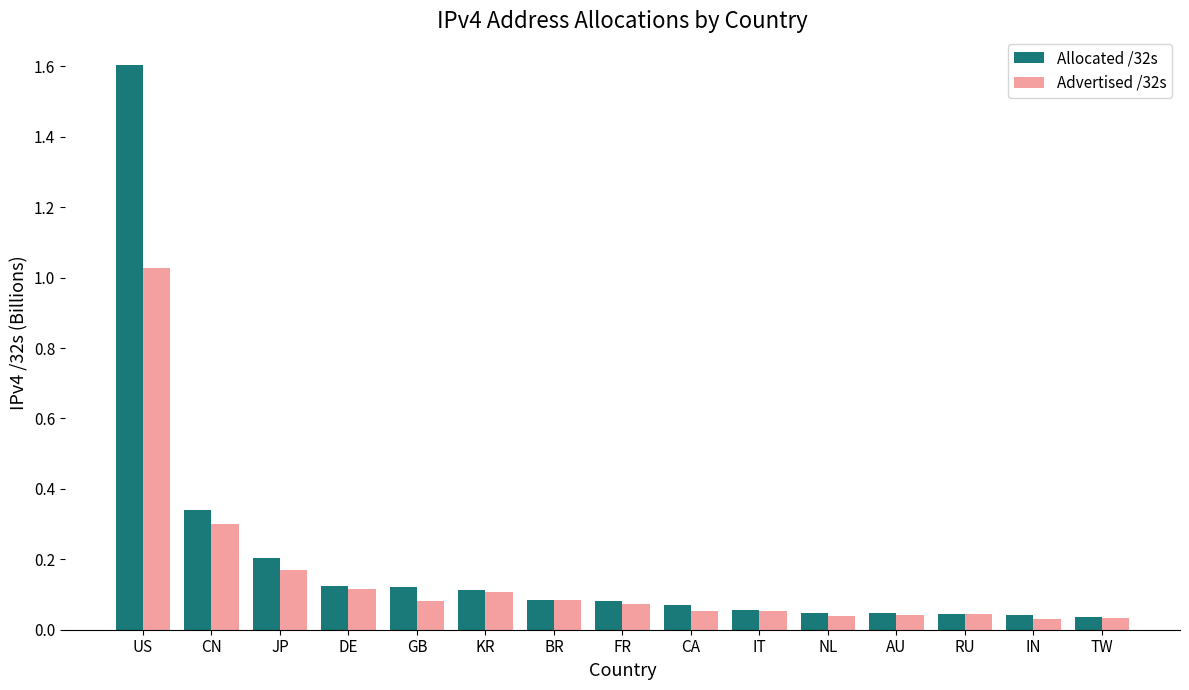

How many bars are there in total?

30